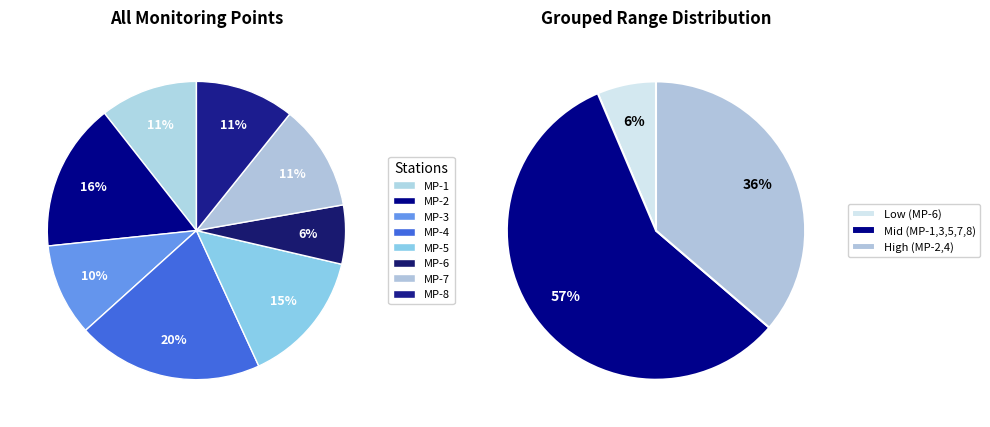

True or false: MP-7 accounts for 21% of the total.

False